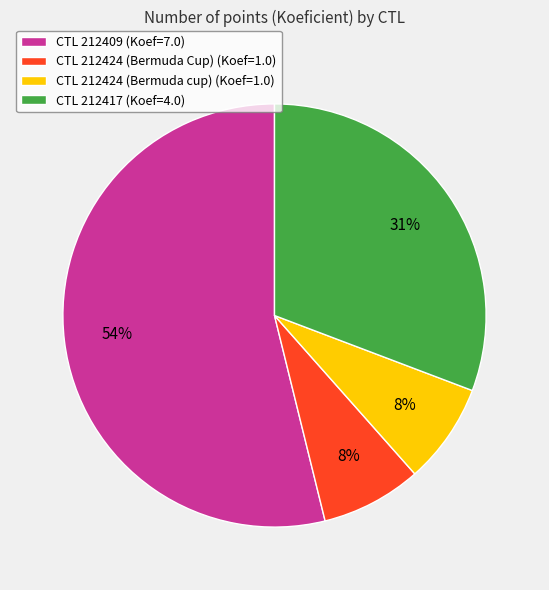

Which category has the biggest portion of the pie?

CTL 212409 (Koef=7.0)